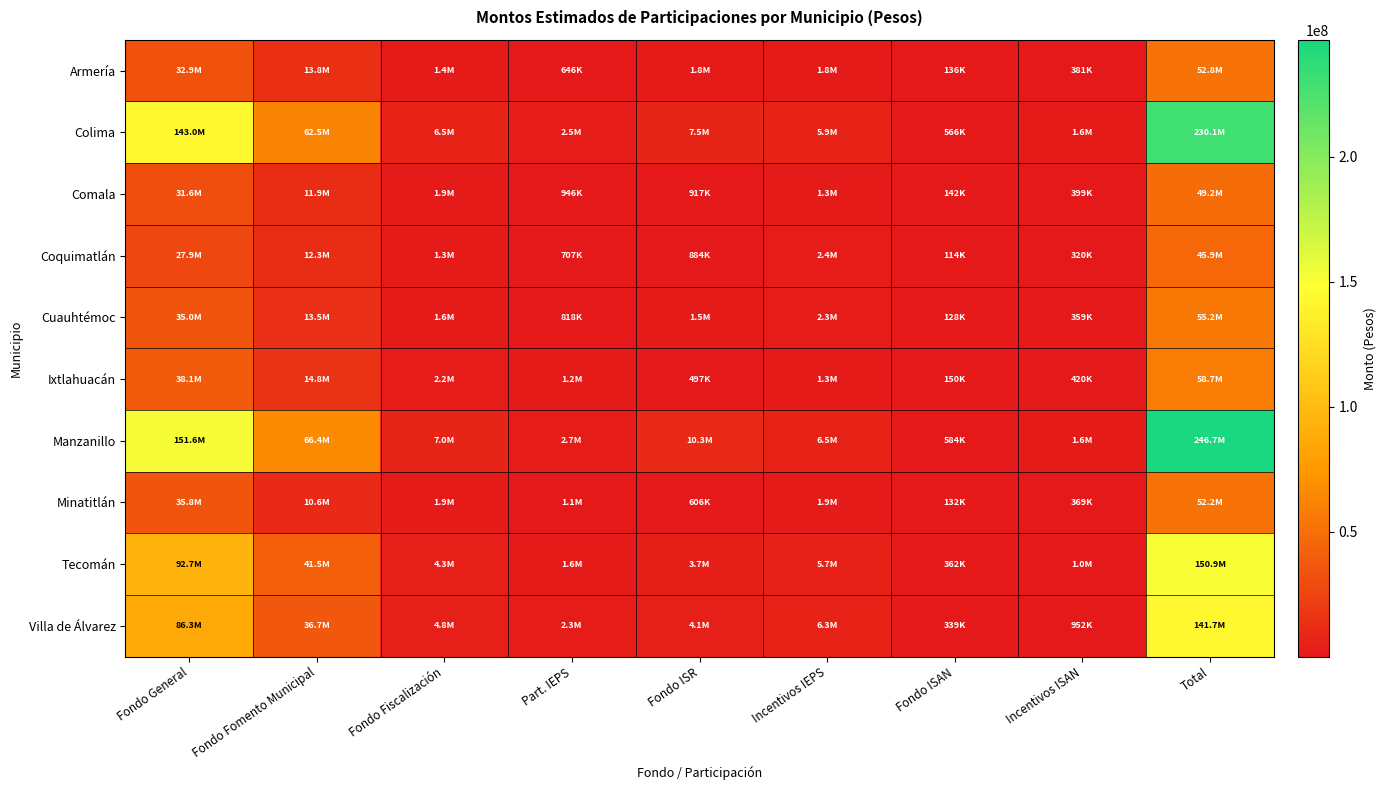

Which category has the highest value across all series?

Total